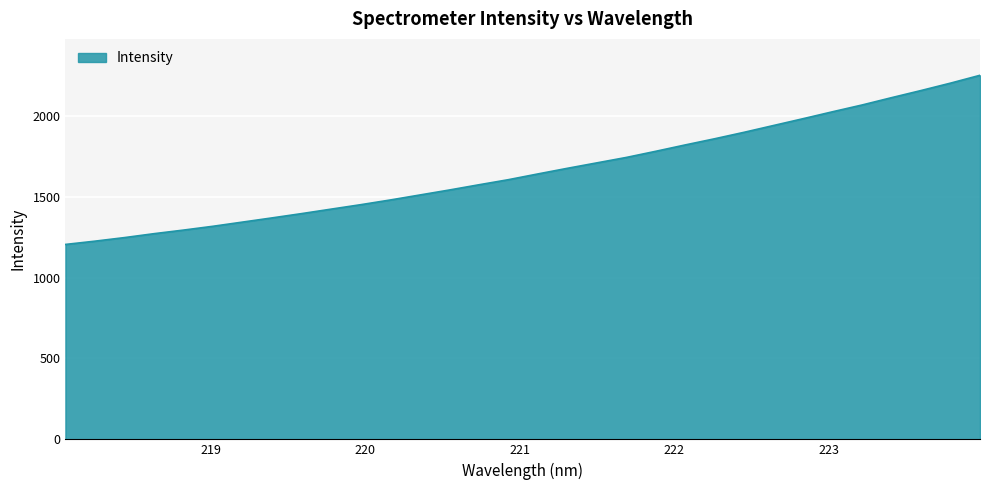

What is the maximum value shown in the chart?

2249.6